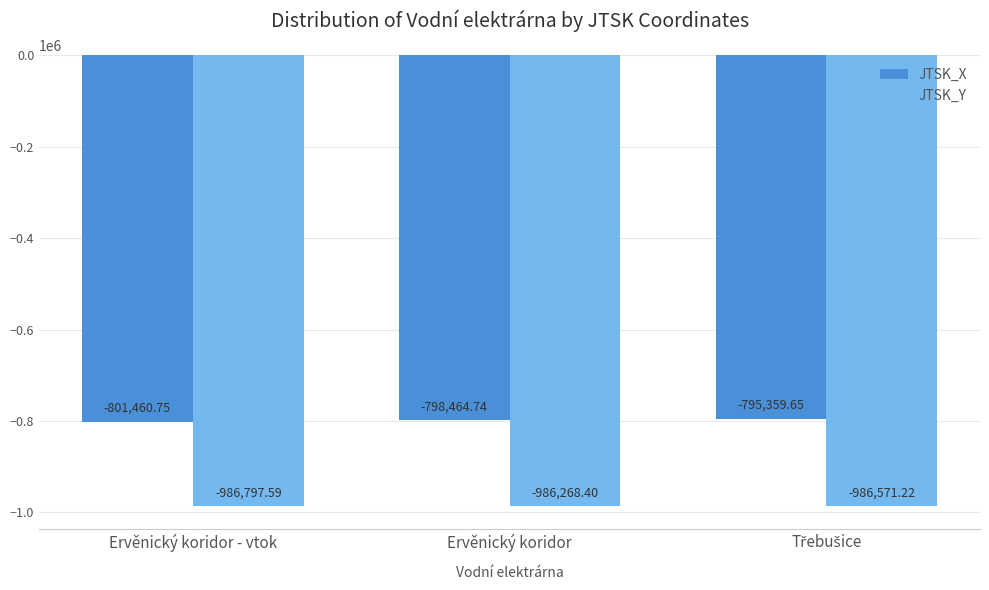

At which category does the chart reach its minimum across all series?

Ervěnický koridor - vtok